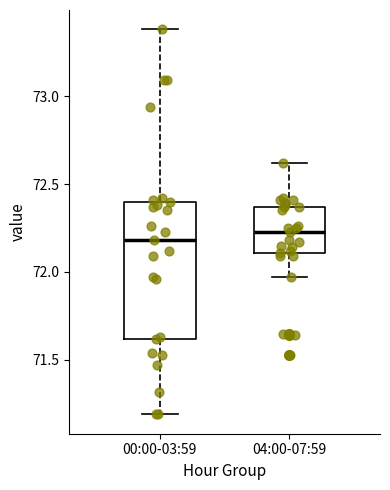

Where is the upper edge of the box for 04:00-07:59 on the y-axis? The values are not printed on the chart, so give them approximately, as read against the axis.

72.35